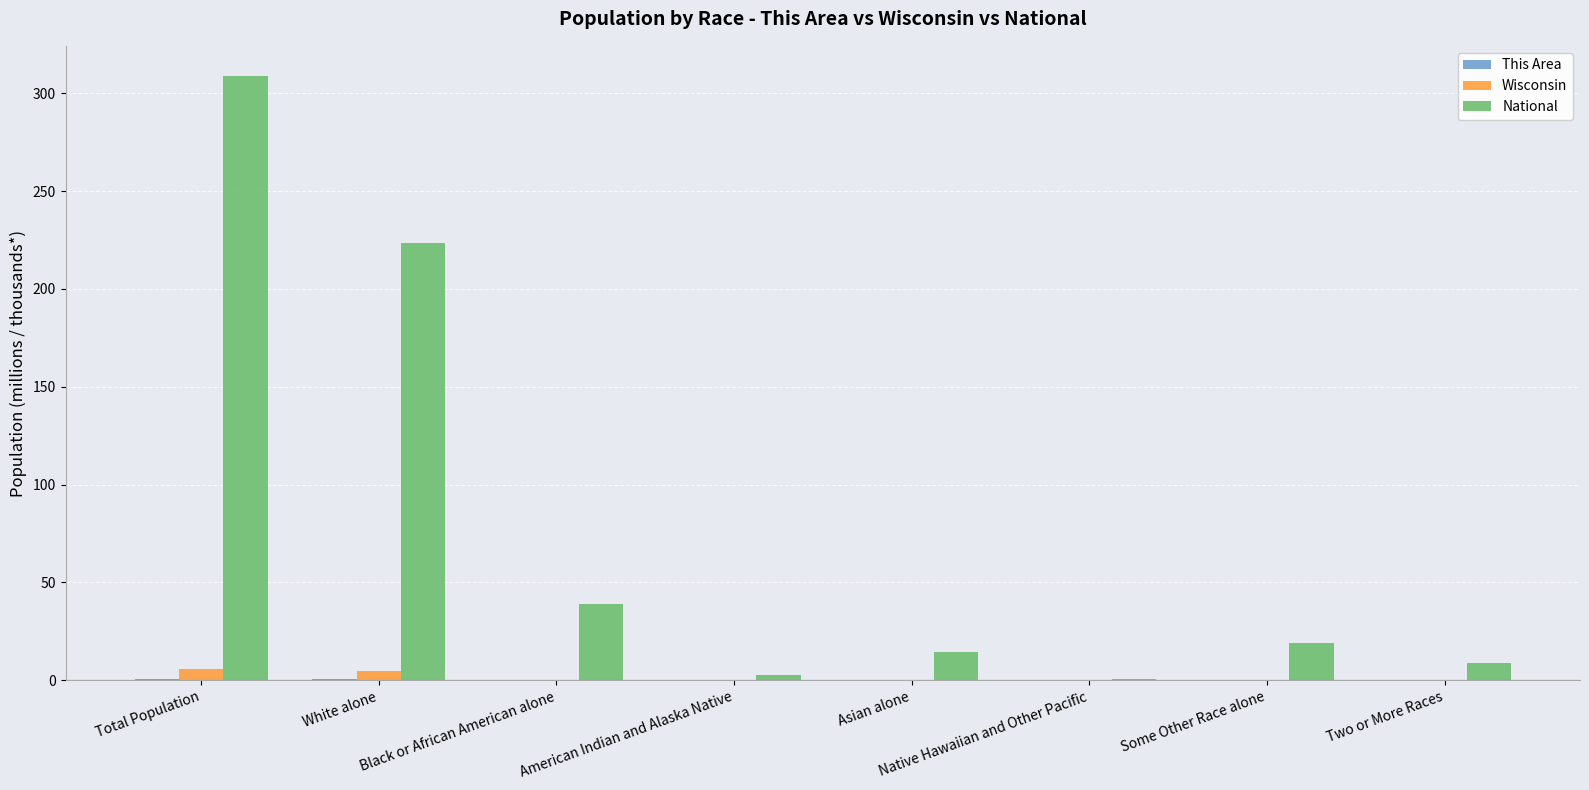

Which category has the highest value across all series?

Total Population